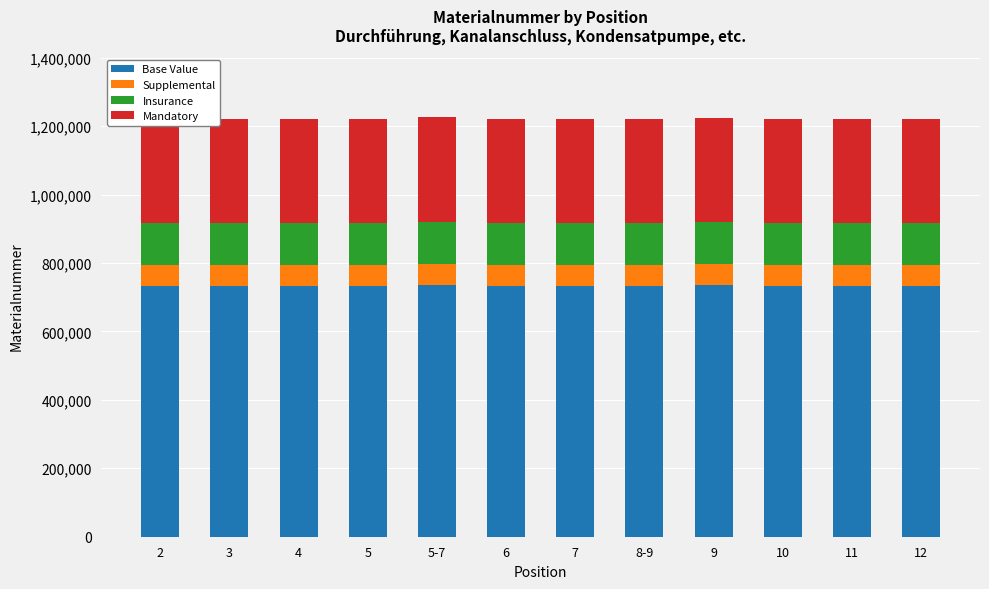

Count the number of data series in this chart.

4